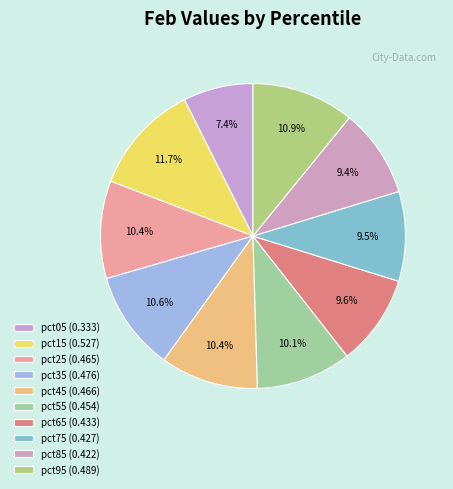

To the nearest percent, what is the difference between the pct45 and pct15 slice percentages?

1%